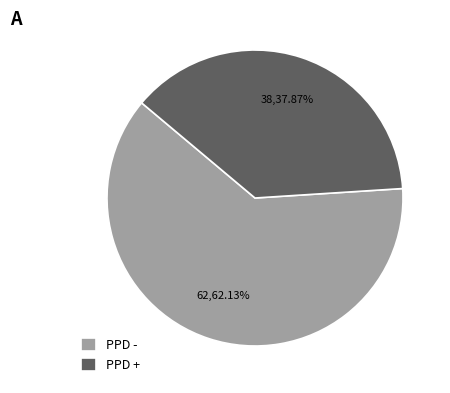

Is there any slice that represents more than half of the pie?

Yes